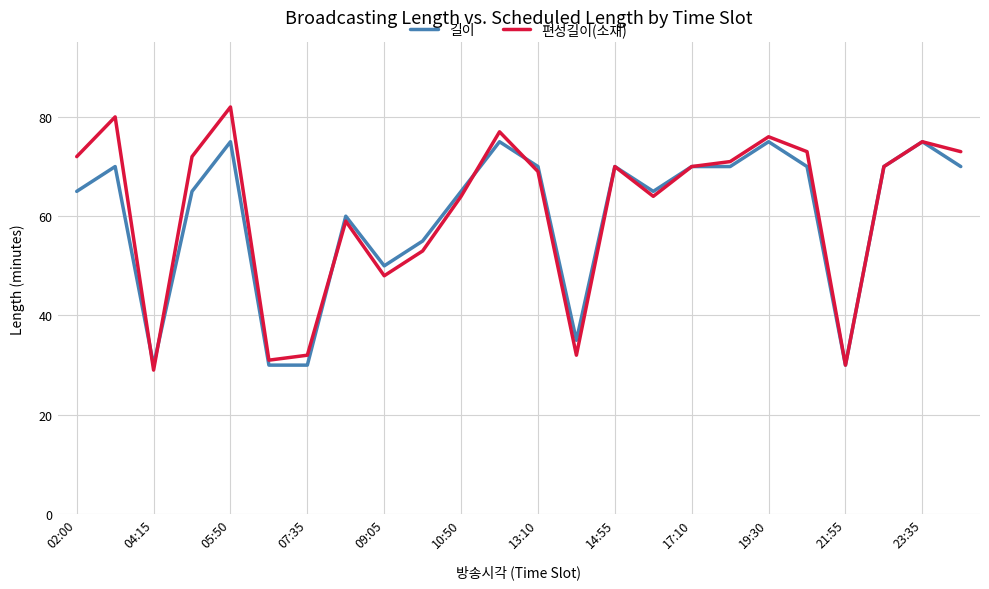

Which series has the widest spread of values?

편성길이(소재)